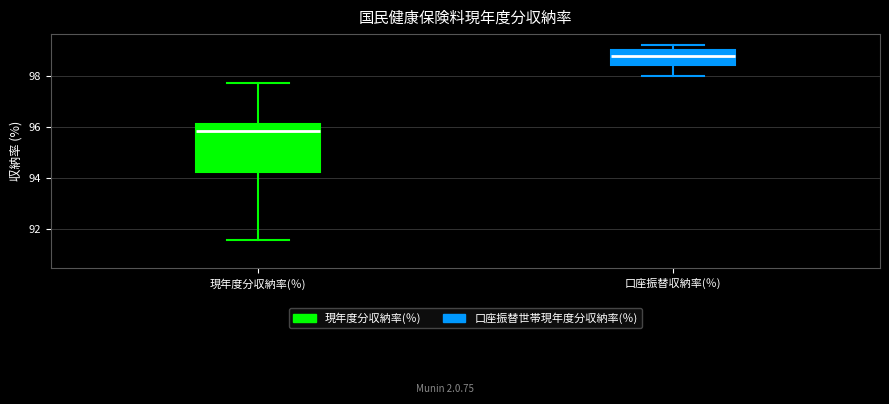

Reading left to right, read every box against the y-axis: the position of its median line, the range the box covers, and the ends of its whiskers. The values are not printed on the chart, so give them approximately, as read against the axis.

現年度分収納率(％): median 95.8, box 94.2 to 96.2, whiskers 91.6 to 97.8
口座振替収納率(％): median 98.8, box 98.4 to 99.0, whiskers 98.0 to 99.2